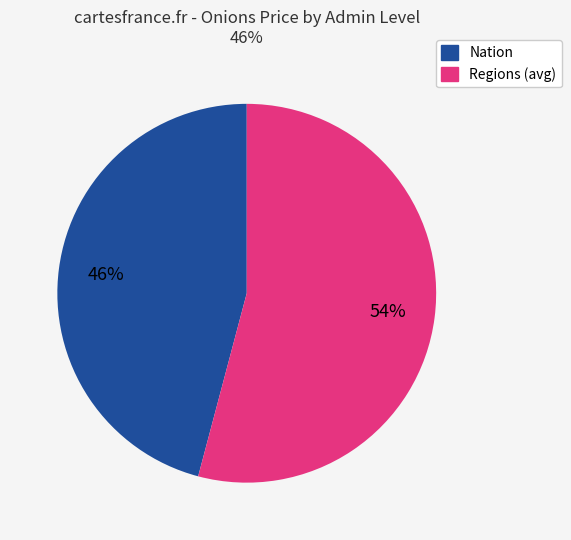

To the nearest percent, what is the average slice percentage?

50%